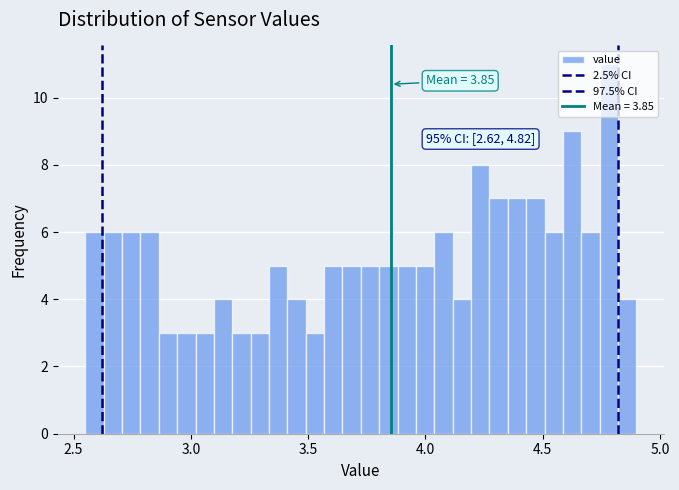

Around what value on the x-axis is the tallest bar? Give the approximate position of its centre, as read against the axis.

4.80